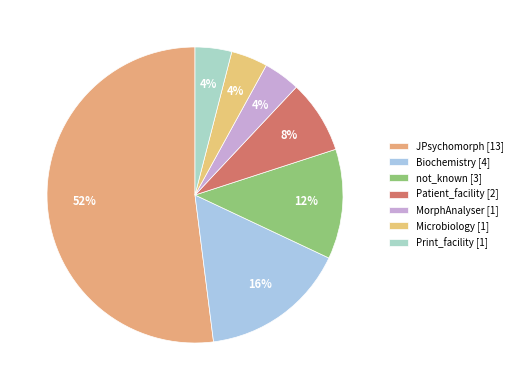

To the nearest percent, what is the difference between the MorphAnalyser [1] and not_known [3] slice percentages?

8%